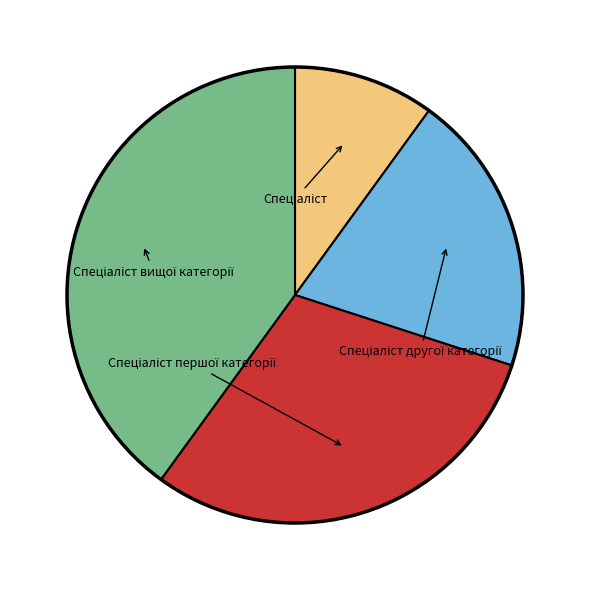

Count the number of slices in the pie.

4